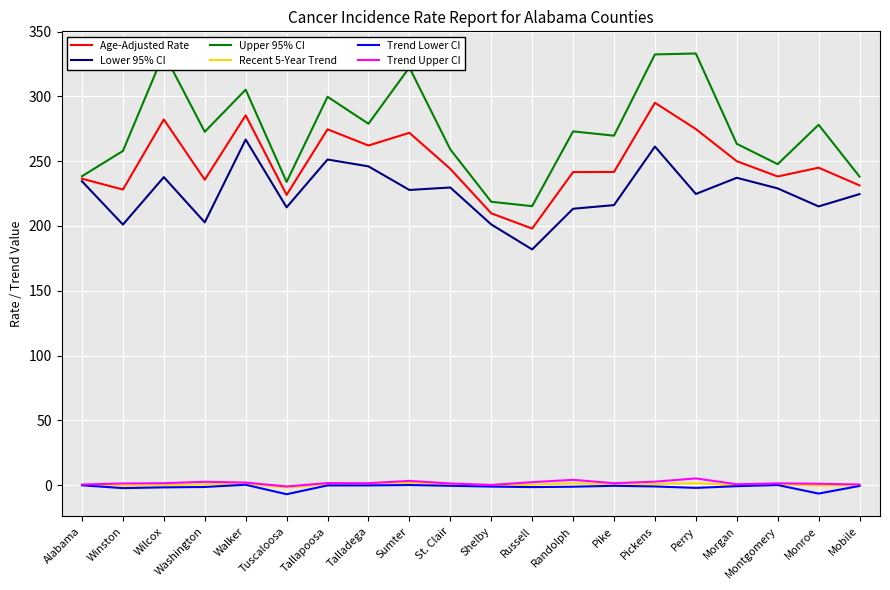

What is the value of the Age-Adjusted Rate point at the 2nd from the left?

228.1